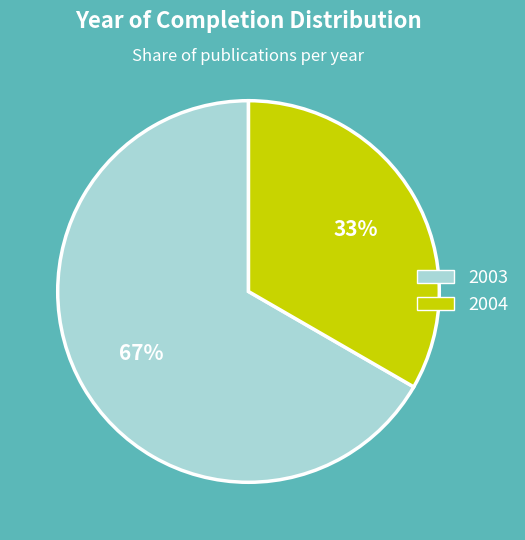

To the nearest percent, what percentage of the pie is 2004?

33%